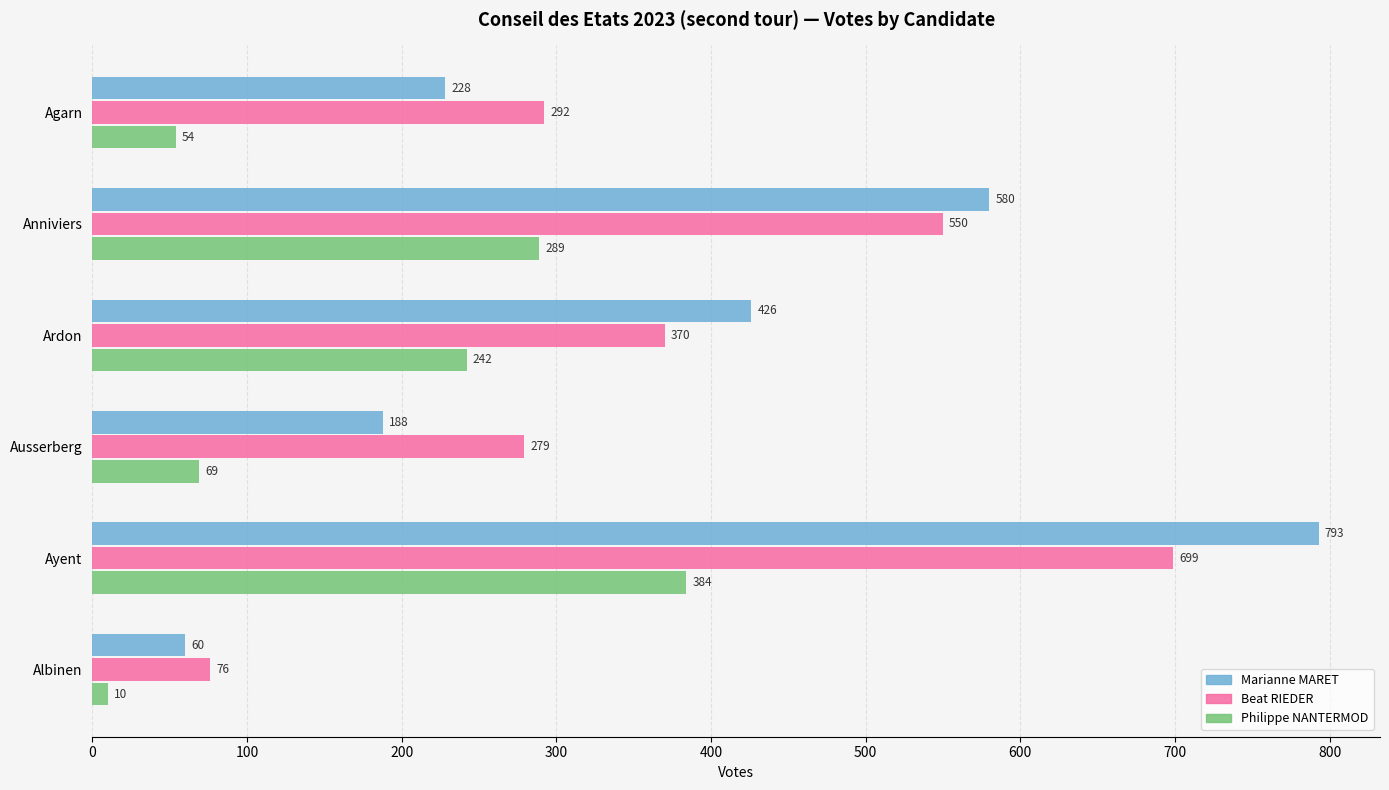

The value of Beat RIEDER at Agarn is 463. True or false?

False